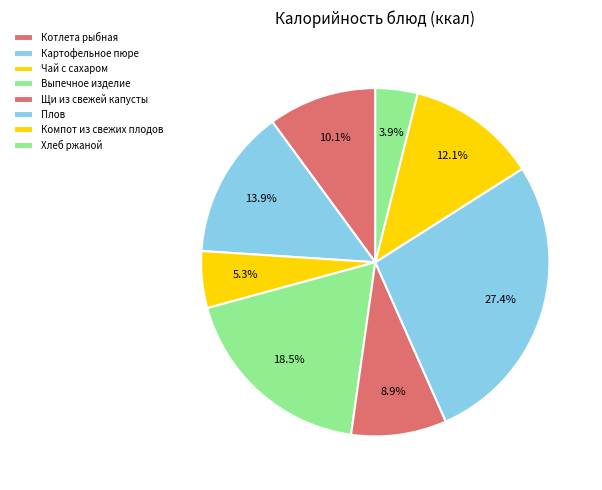

How many segments does this pie chart have?

8